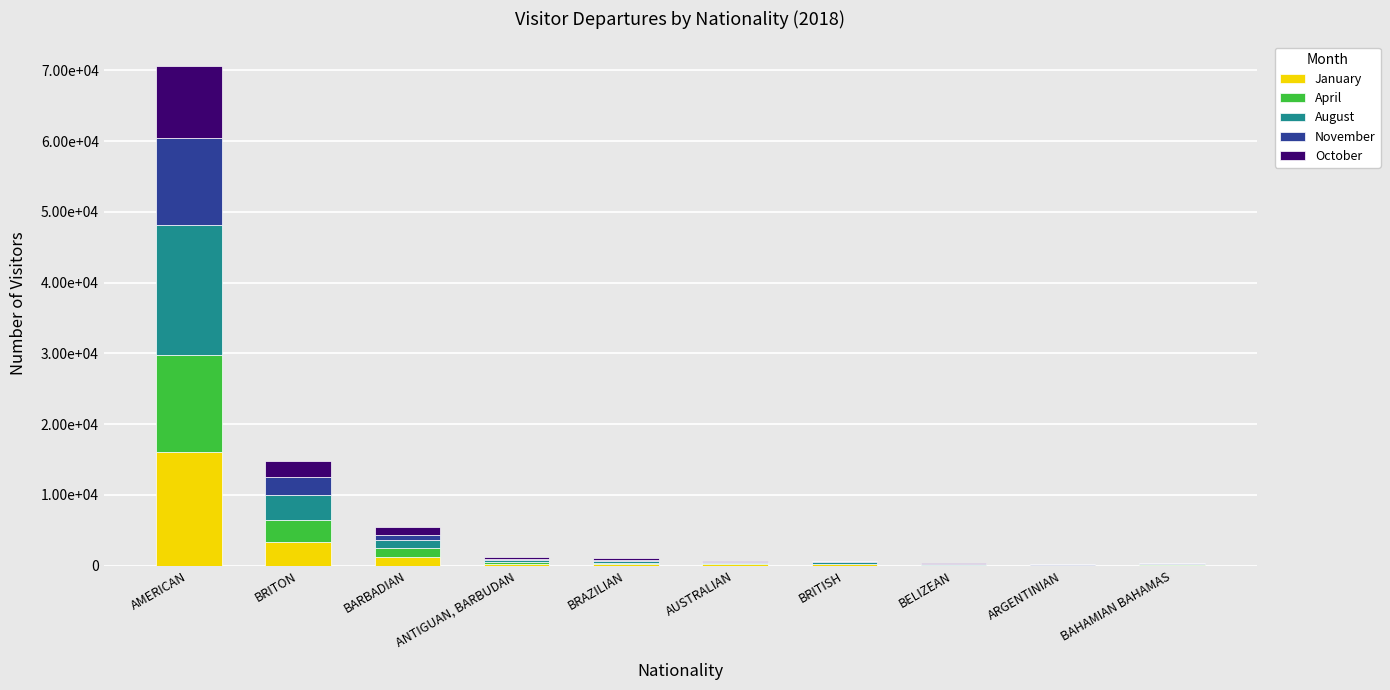

What position from the right is BARBADIAN?

8